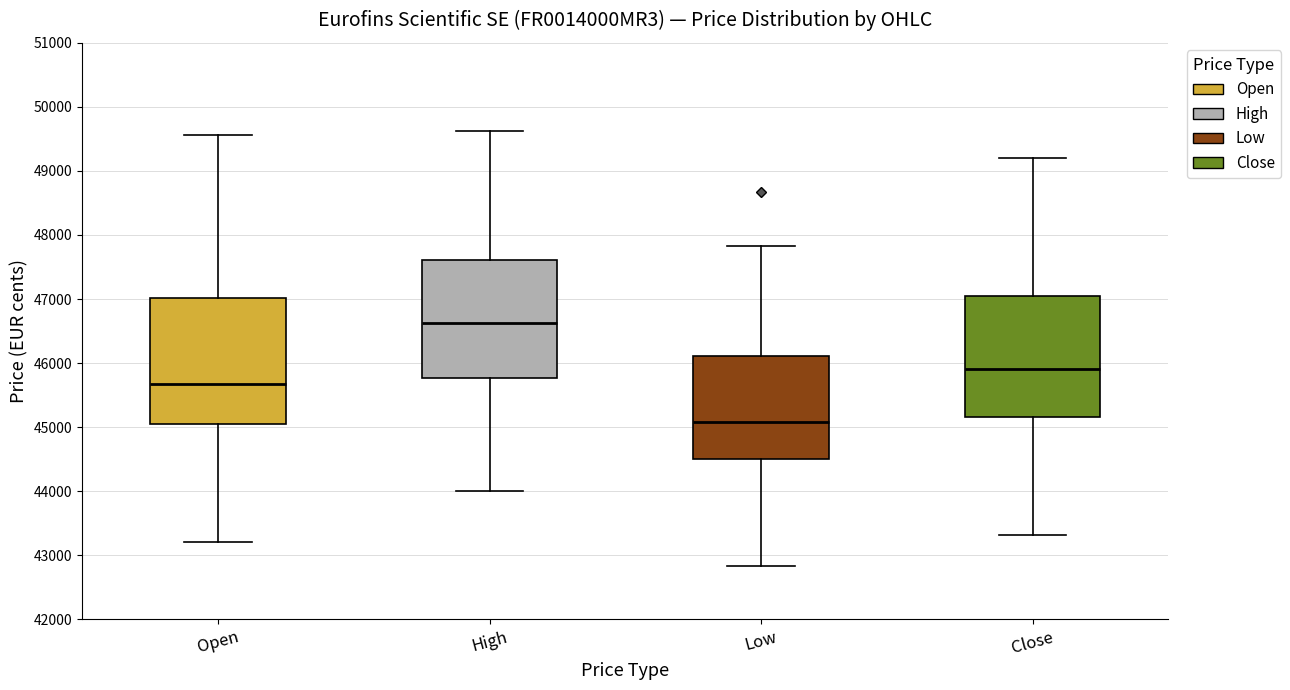

Which box's median line is the lowest?

Low